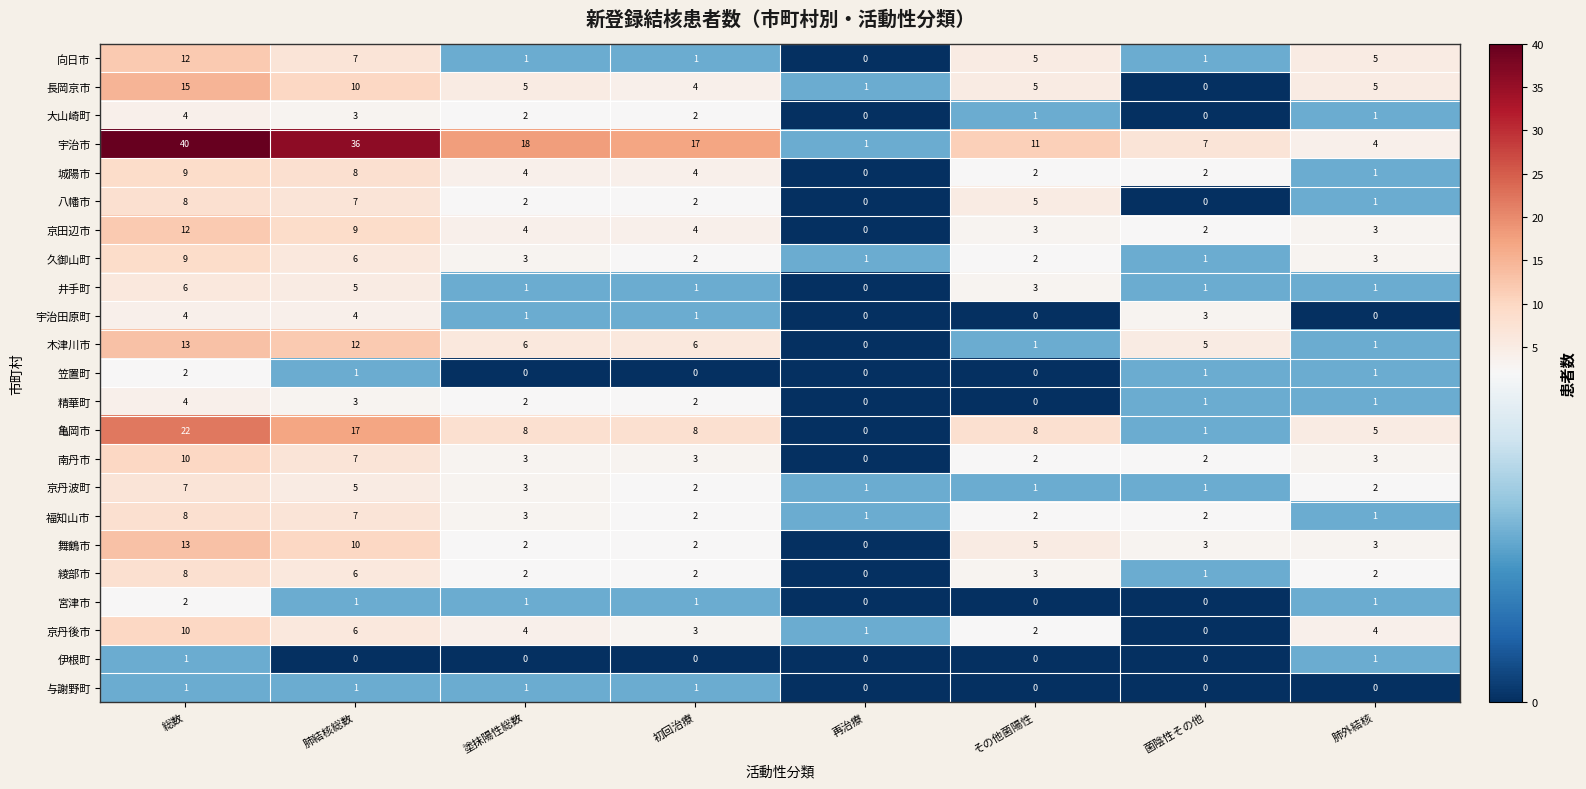

Which series has the largest total across all categories?

宇治市